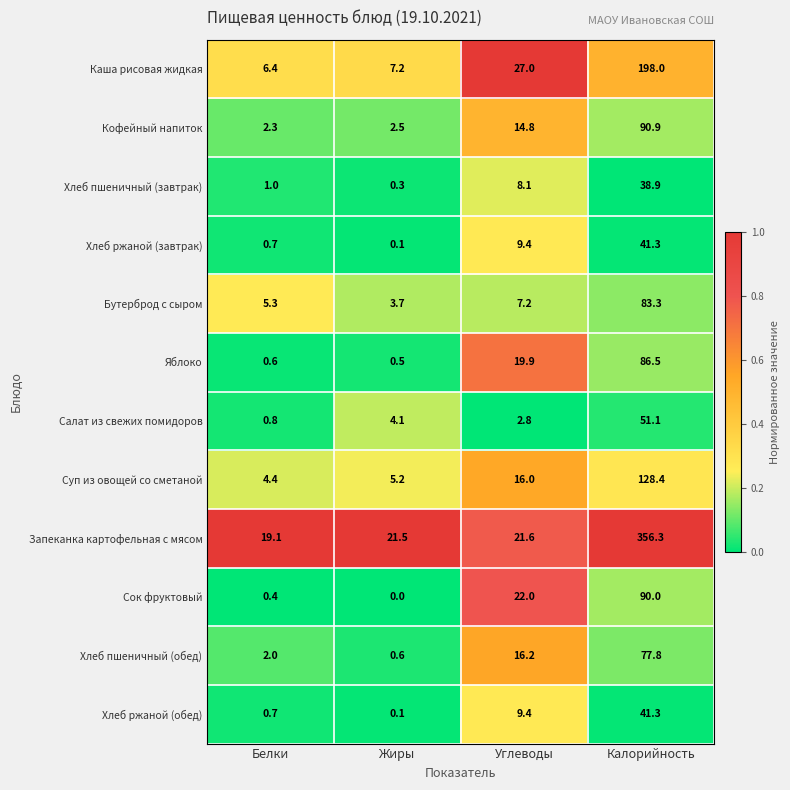

Which series has the widest spread of values?

Запеканка картофельная с мясом